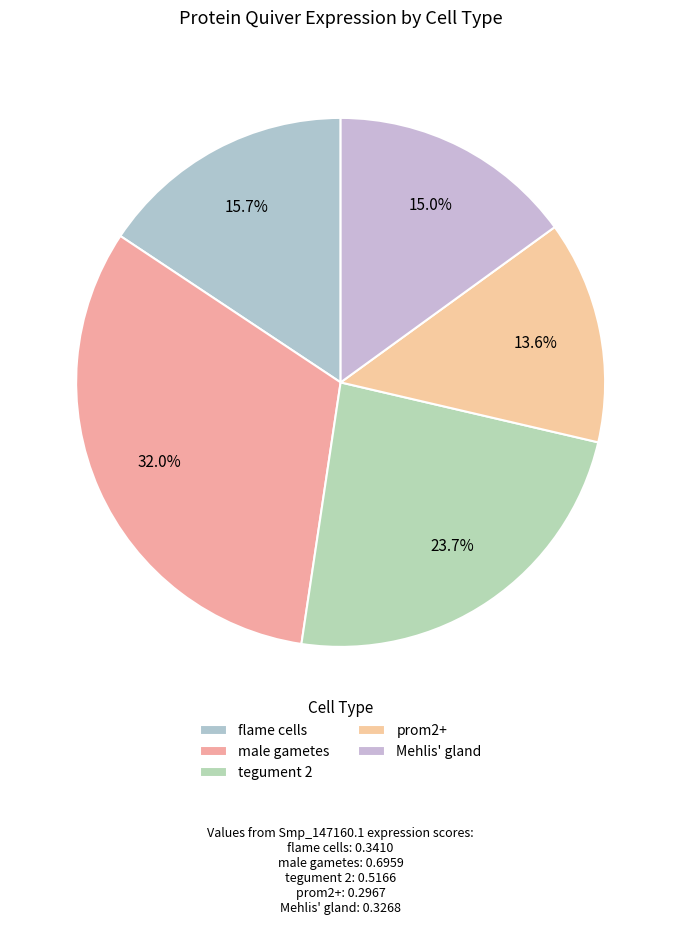

Which category has the smallest portion of the pie?

prom2+